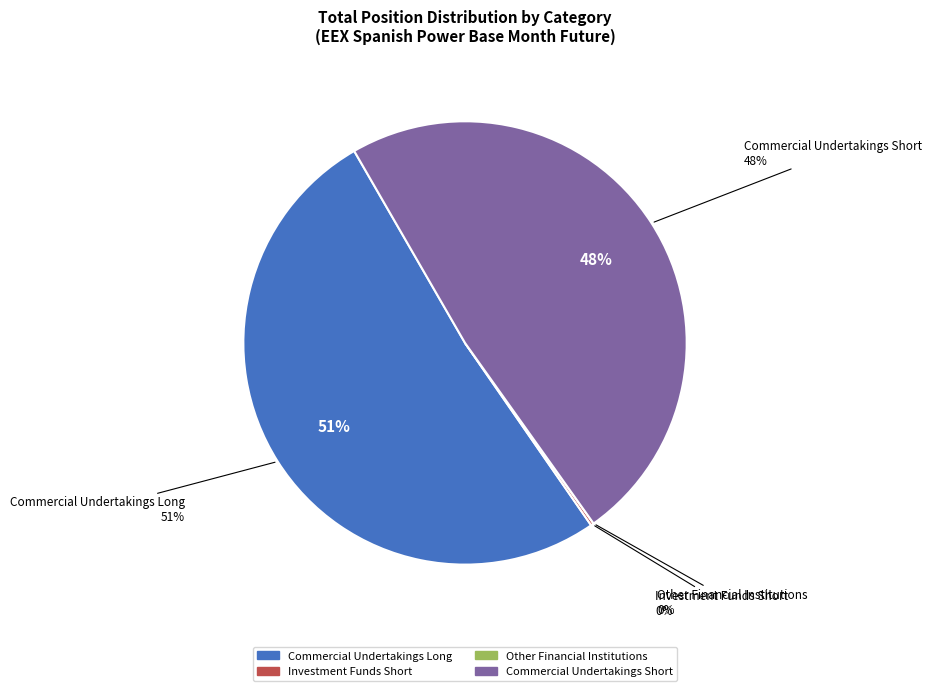

Rank the categories by value from lowest to highest.

Other Financial Institutions, Investment Funds Short, Commercial Undertakings Short, Commercial Undertakings Long